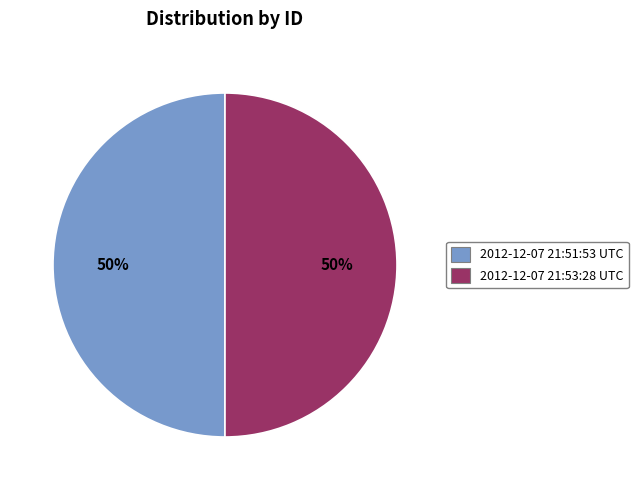

Is it true that 2012-12-07 21:51:53 UTC is 50% of the pie?

True